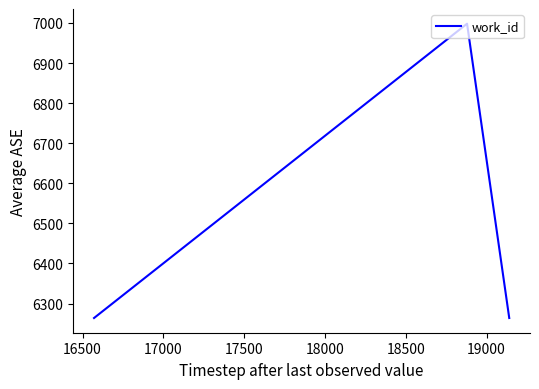

Reading left to right, transcribe all the data shown in this chart.

6264	6998	6264